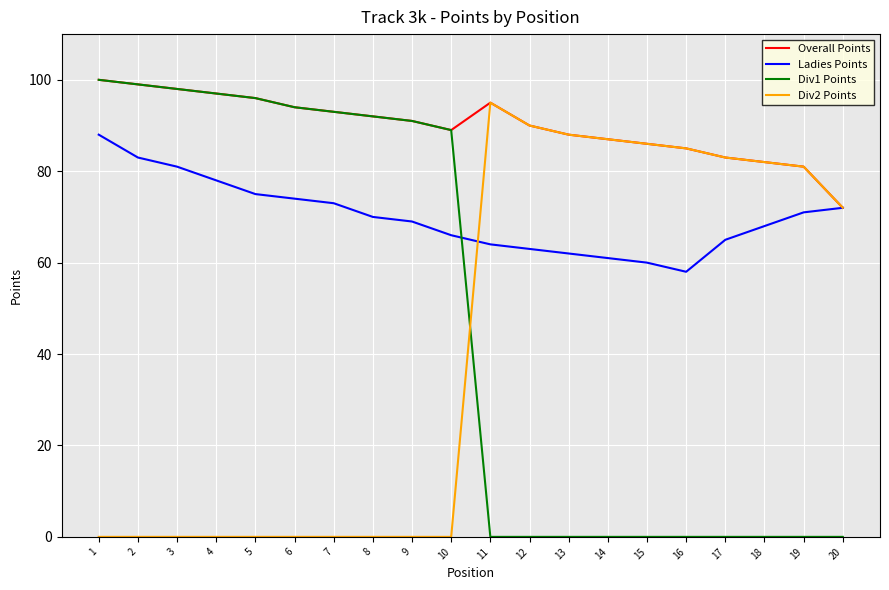

What is the difference between the highest and lowest values at 18?

82